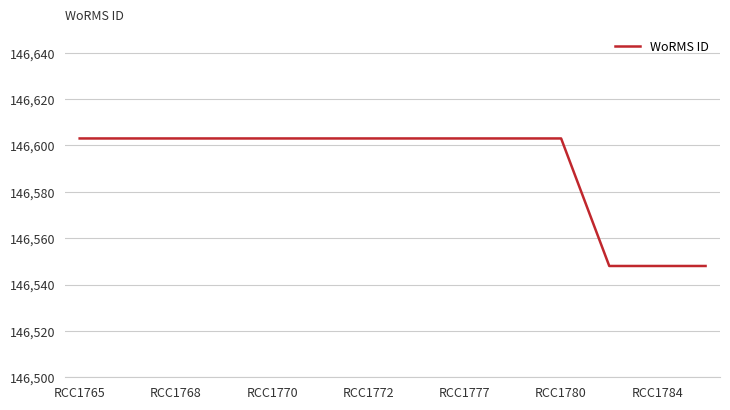

What is the maximum value shown in the chart?

146603